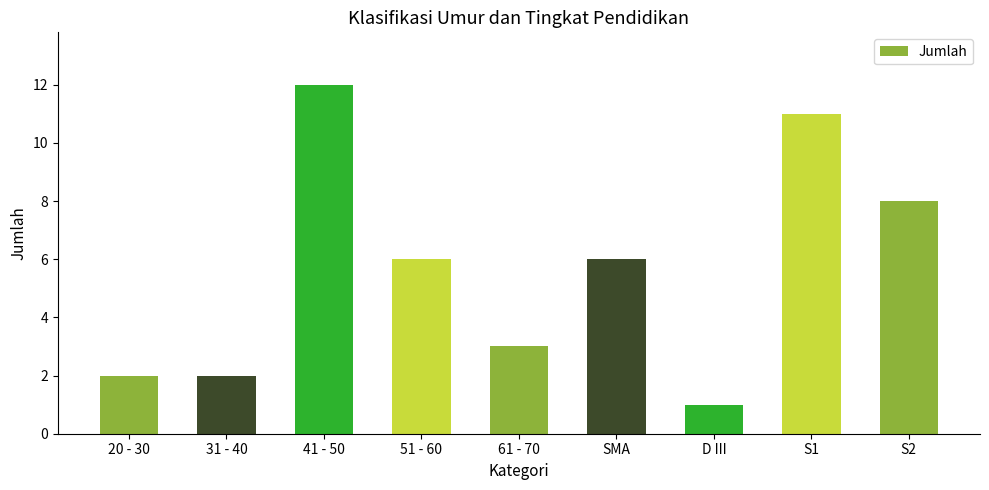

True or false: the data shows 6 at 51 - 60.

True